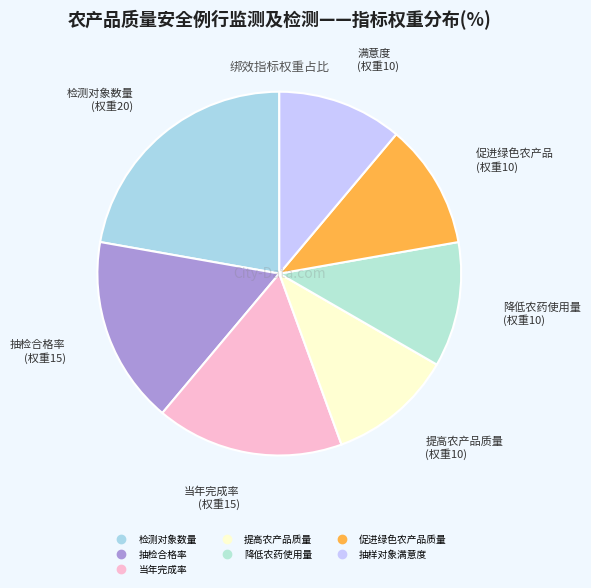

What is the change in value from 抽检合格率 to 降低农药使用量?

-5